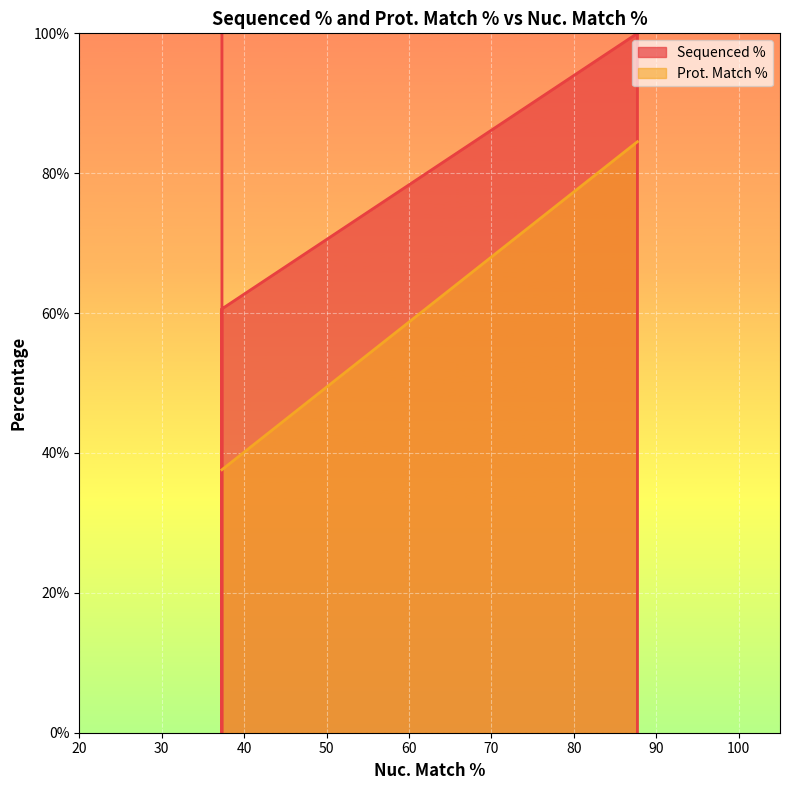

How many categories are shown in the chart?

2